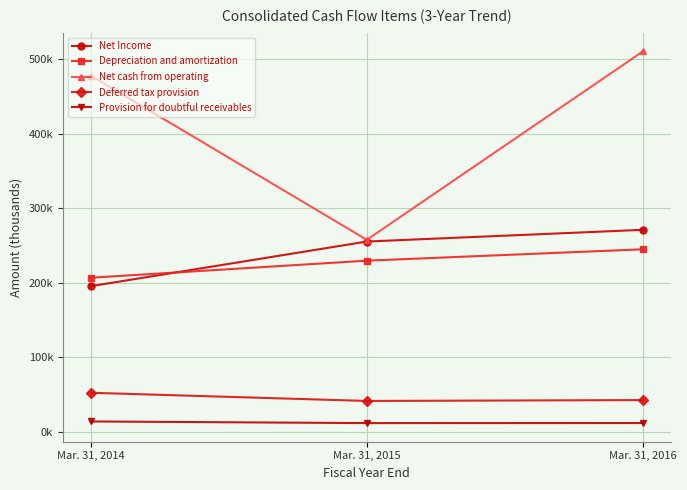

What is the minimum value for Depreciation and amortization?

206670